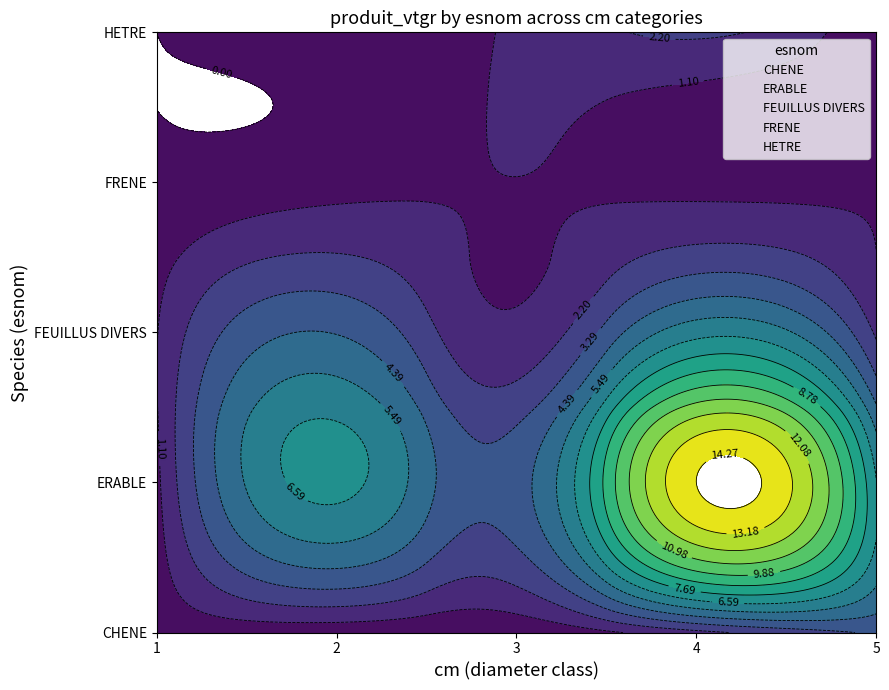

Is the value of CHENE at 1 greater than the value of ERABLE at 1?

No